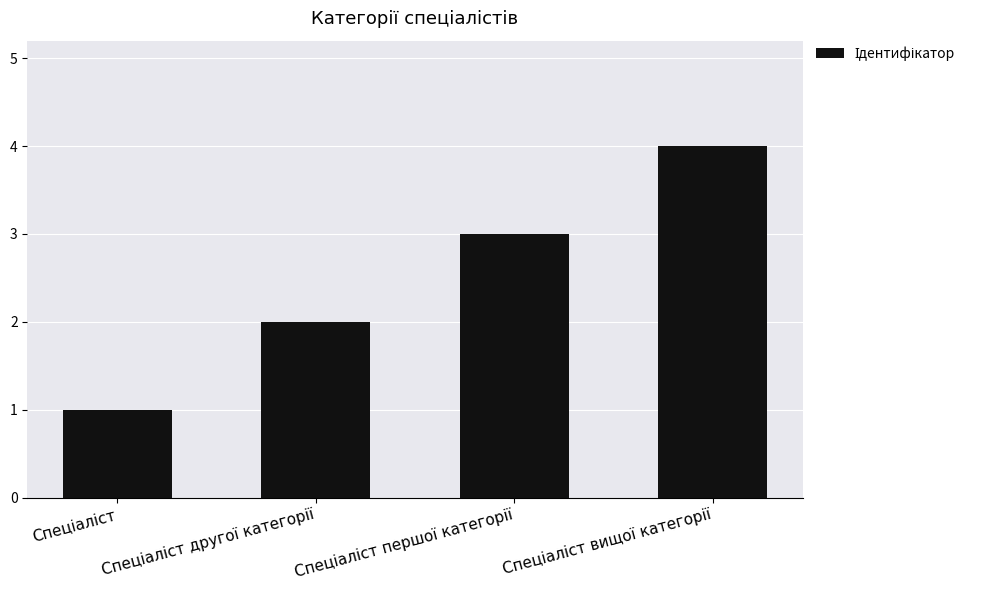

What is the smallest value displayed?

1